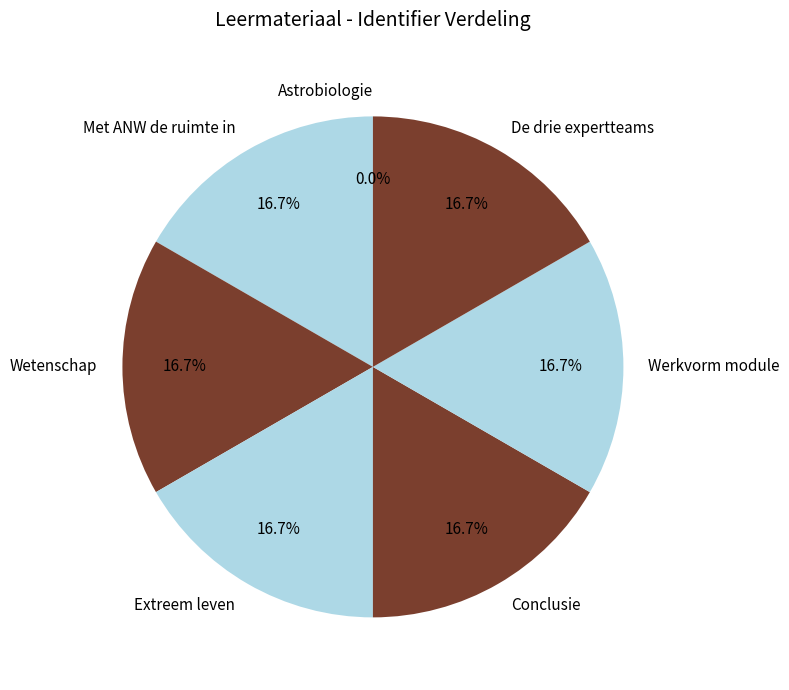

The Wetenschap slice represents 23% of the pie. True or false?

False